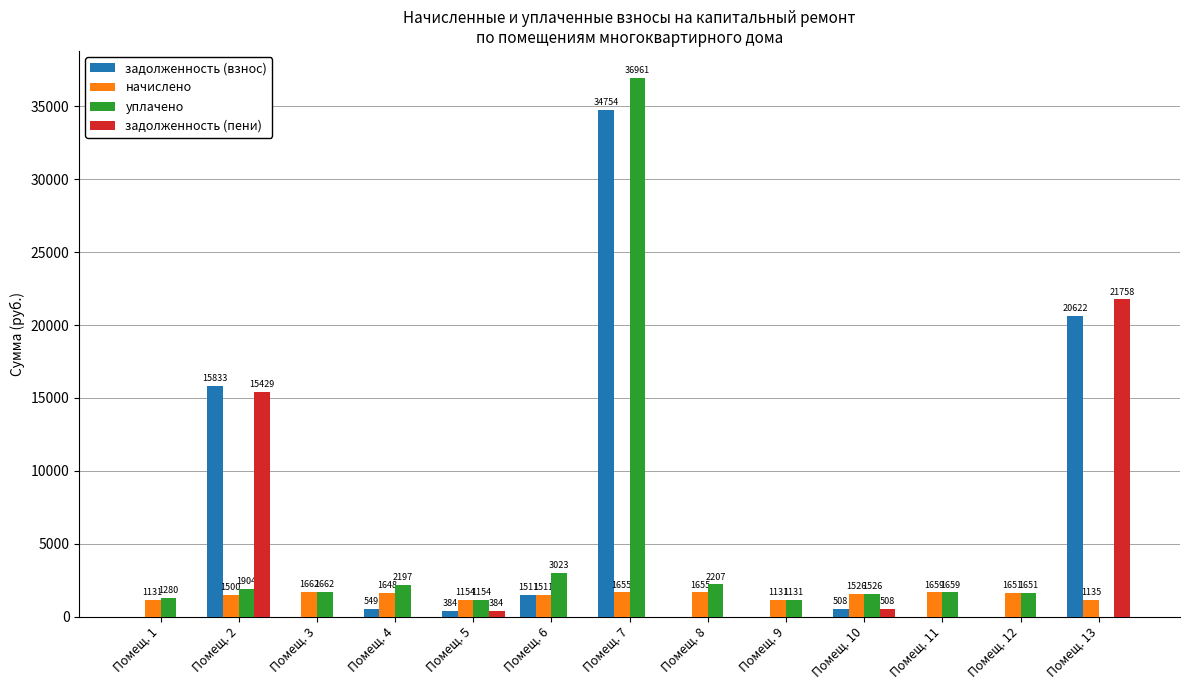

What is the sum of the уплачено values at Помещ. 11 and Помещ. 12?

3310.9